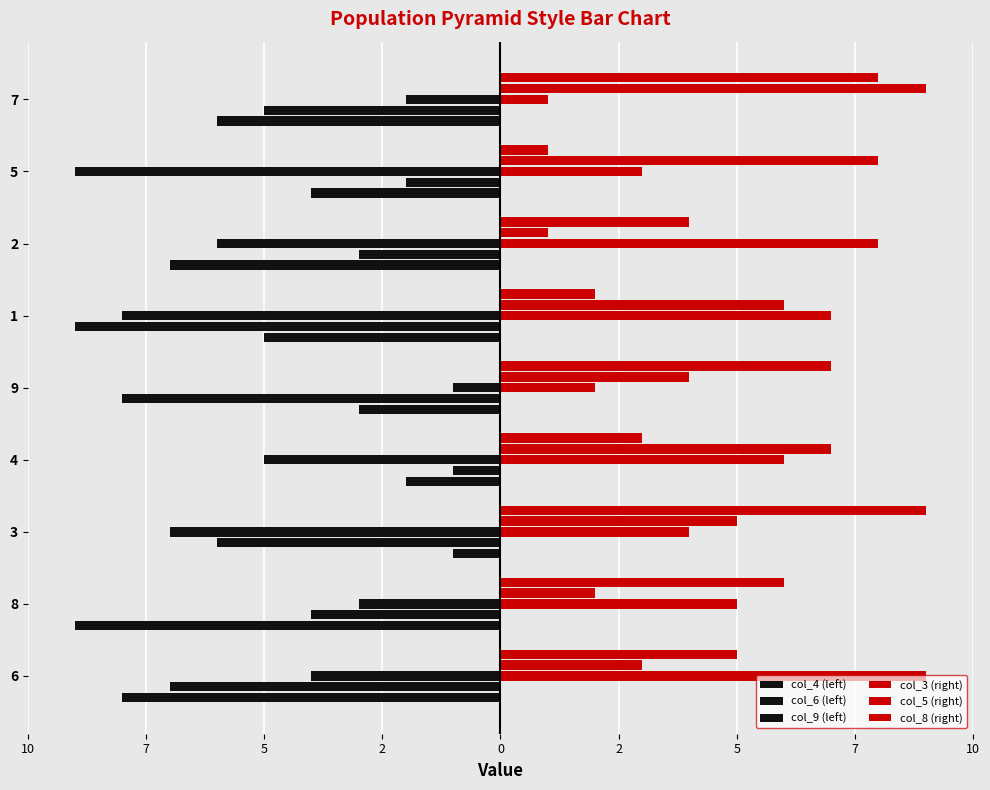

Which series has the largest range (max minus min)?

col_4 (left)